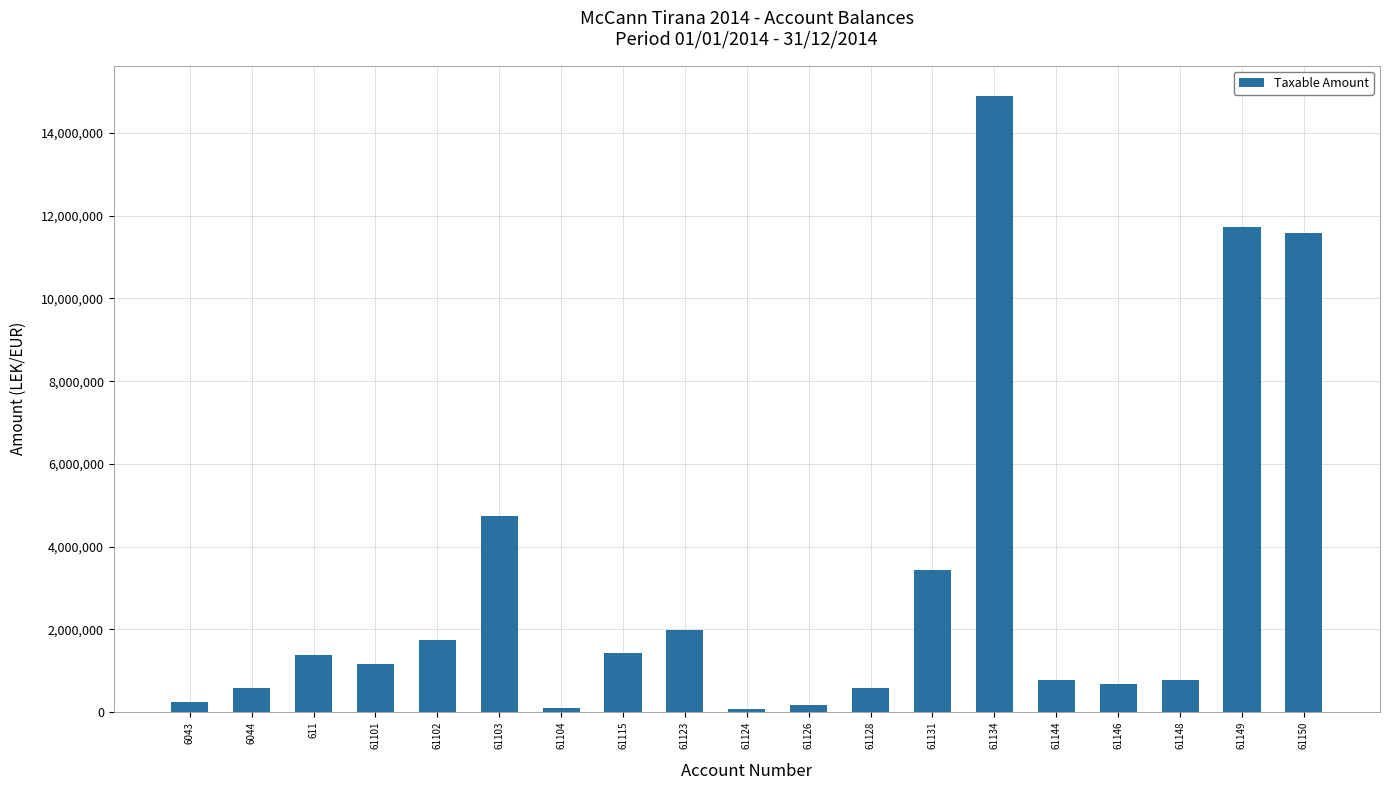

True or false: the data shows 4731146.9 at 61103.

True